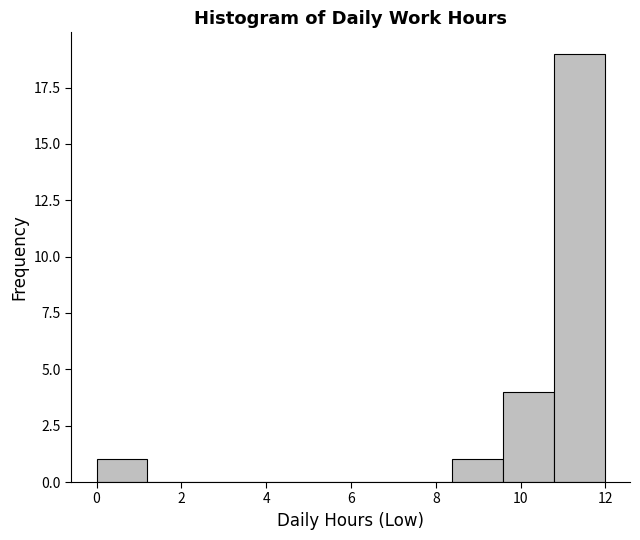

Reading left to right, transcribe this chart: for each bar, give the range it covers on the x-axis and its height. Neither the bar edges nor the heights are printed on the chart, so give them approximately, as read against the axes.

0.0 to 1.2: 1
1.2 to 2.4: 0
2.4 to 3.6: 0
3.6 to 4.8: 0
4.8 to 6.0: 0
6.0 to 7.2: 0
7.2 to 8.4: 0
8.4 to 9.6: 1
9.6 to 10.8: 4
10.8 to 12.0: 19